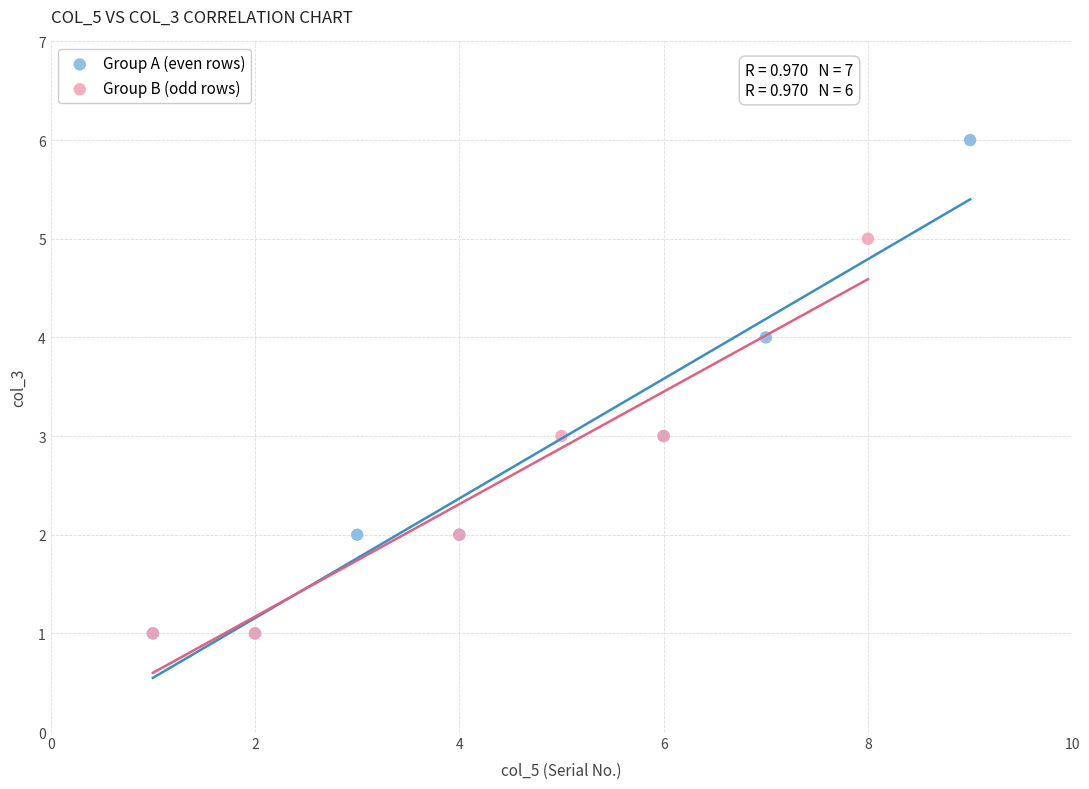

Which series contains the highest Y value?

Group A (even rows)